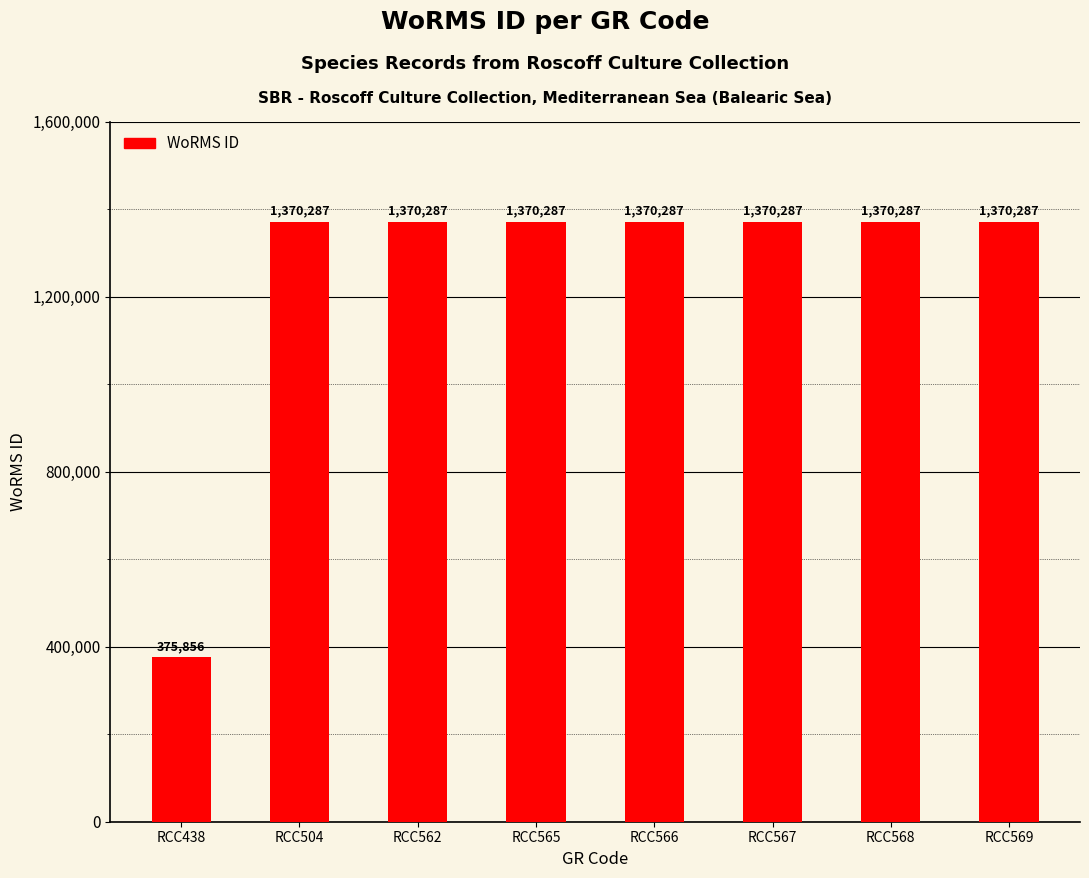

What is the sum of all values?

9967865